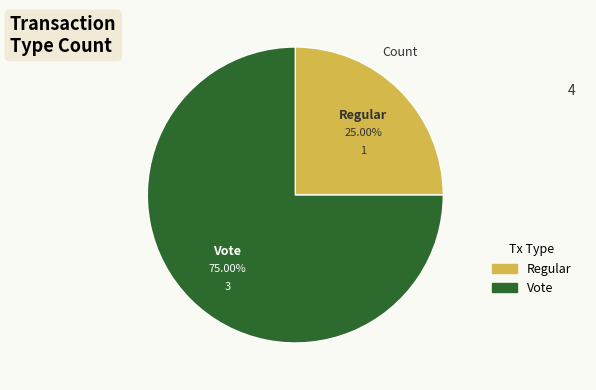

What percentage is the Regular slice, to the nearest percent?

25%